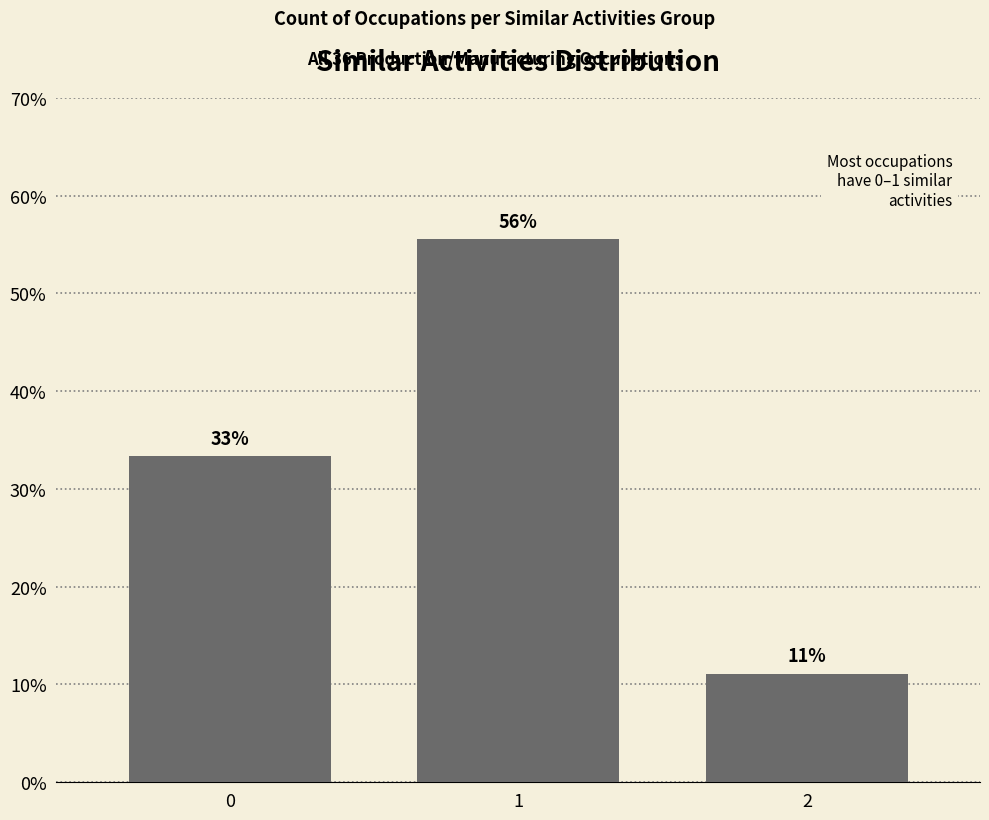

How many distinct data groups are displayed?

1